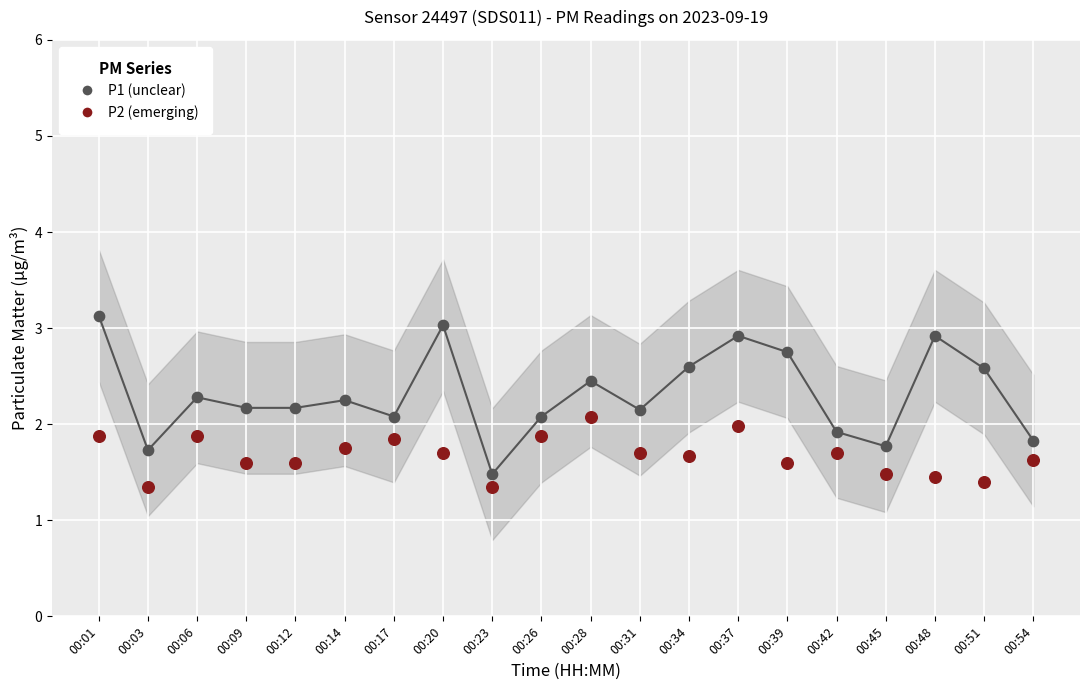

Which series reaches the maximum Y coordinate?

P1 (unclear)